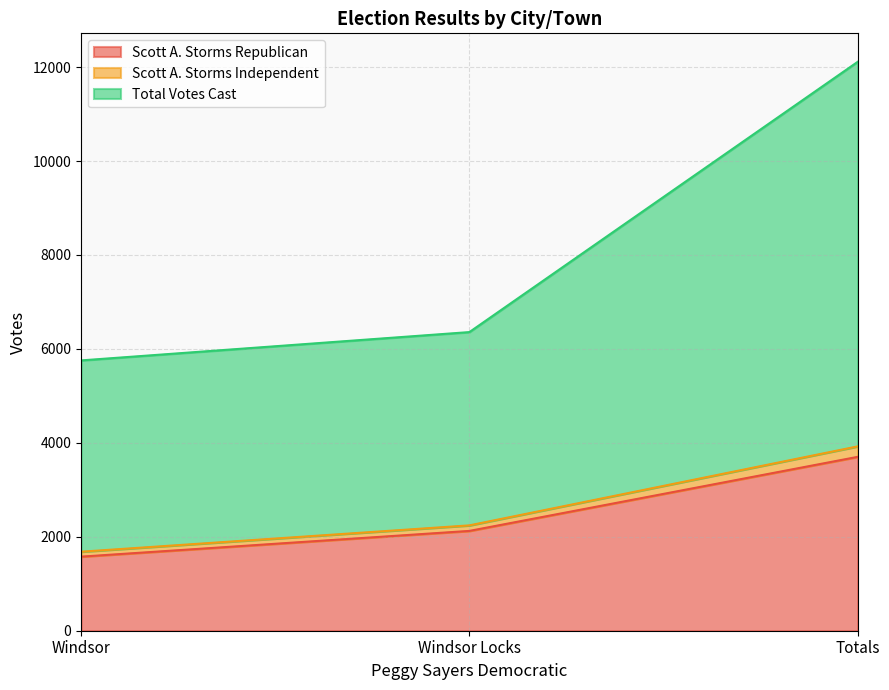

Where is Scott A. Storms Republican nearest to the value 2639?

Windsor Locks